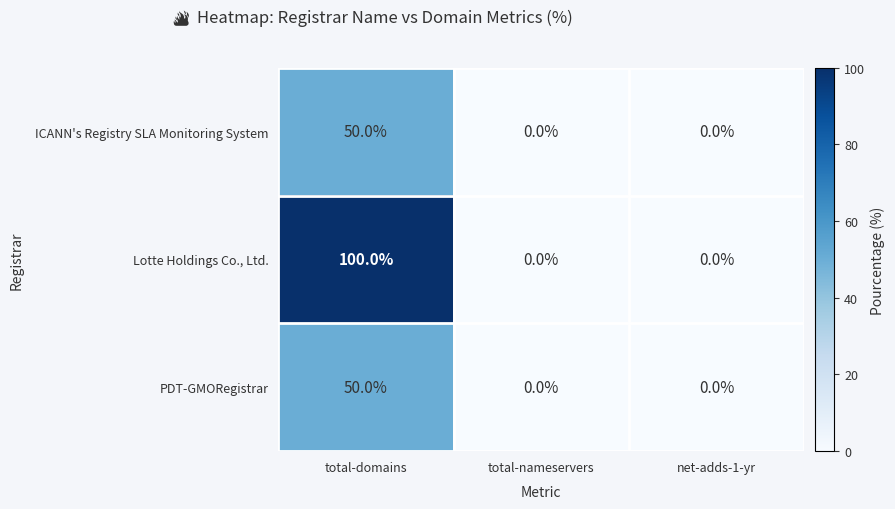

True or false: Lotte Holdings Co., Ltd. has a value of 54 at total-domains.

False